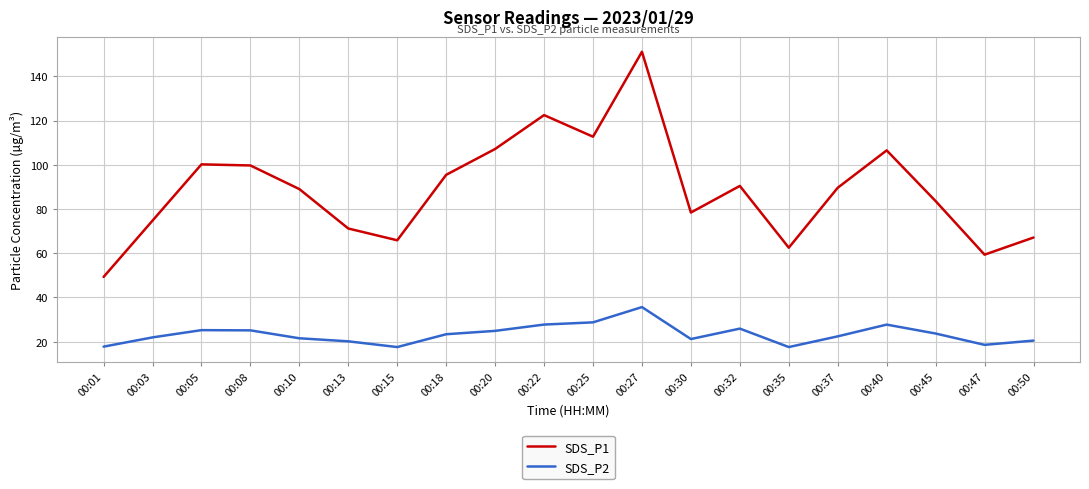

At which category is the sum across all series the highest?

00:27